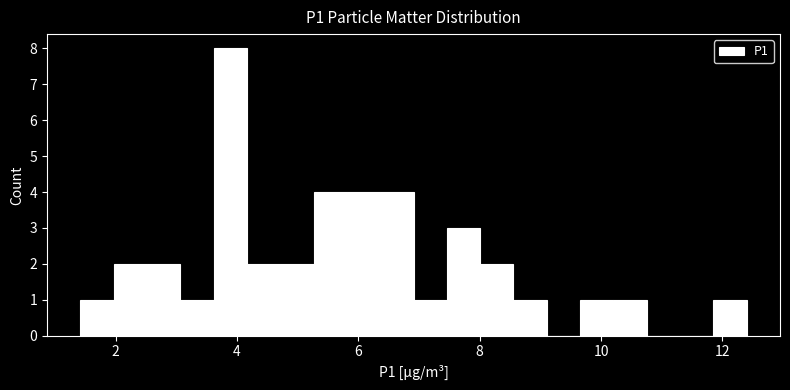

Around what value on the x-axis is the tallest bar? Give the approximate position of its centre, as read against the axis.

3.8